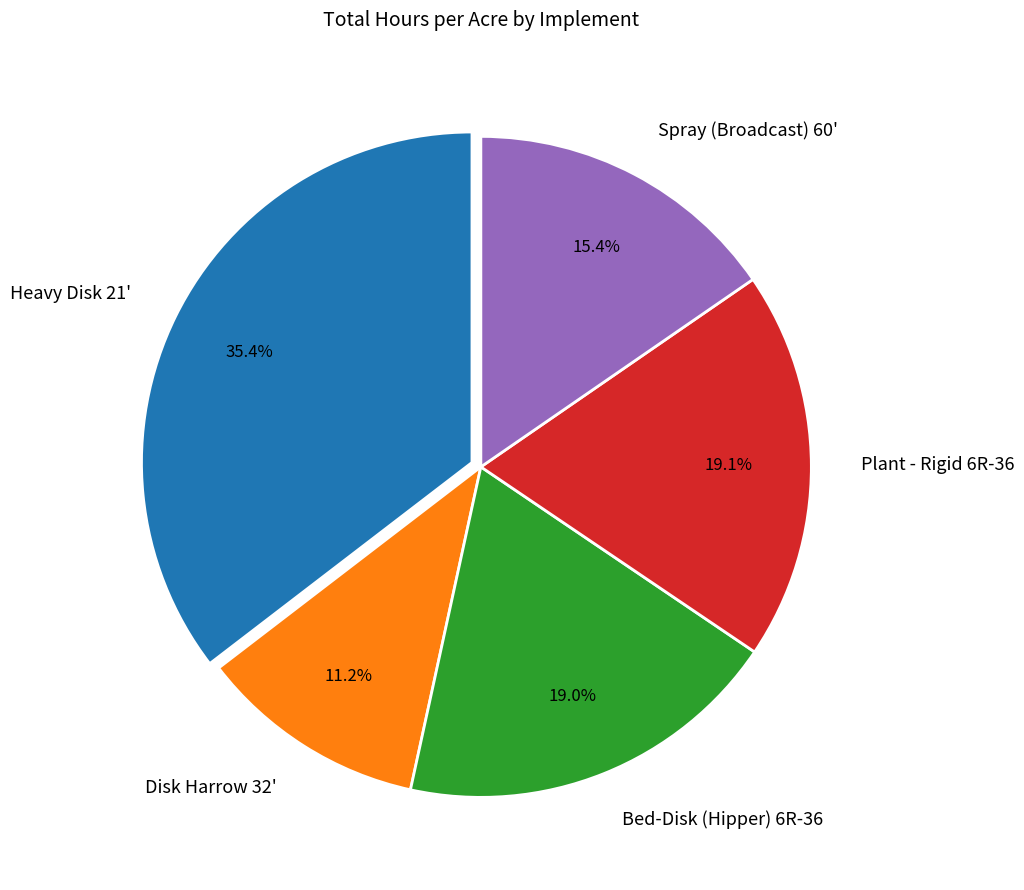

The Heavy Disk 21' slice represents 35% of the pie. True or false?

True